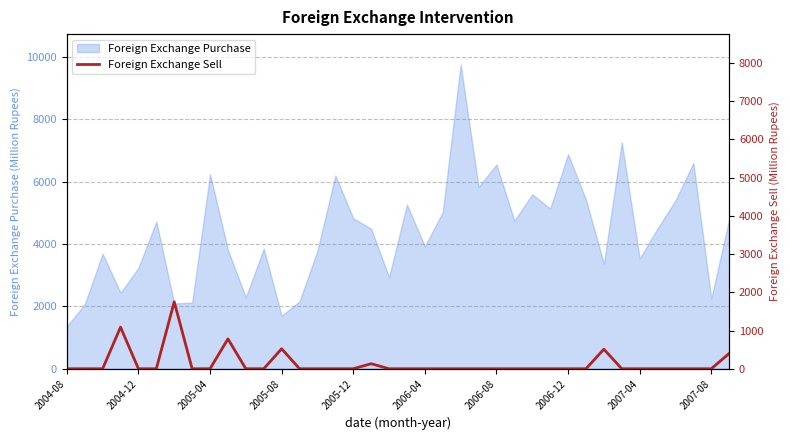

At which label does Foreign Exchange Purchase reach its minimum?

2004-08